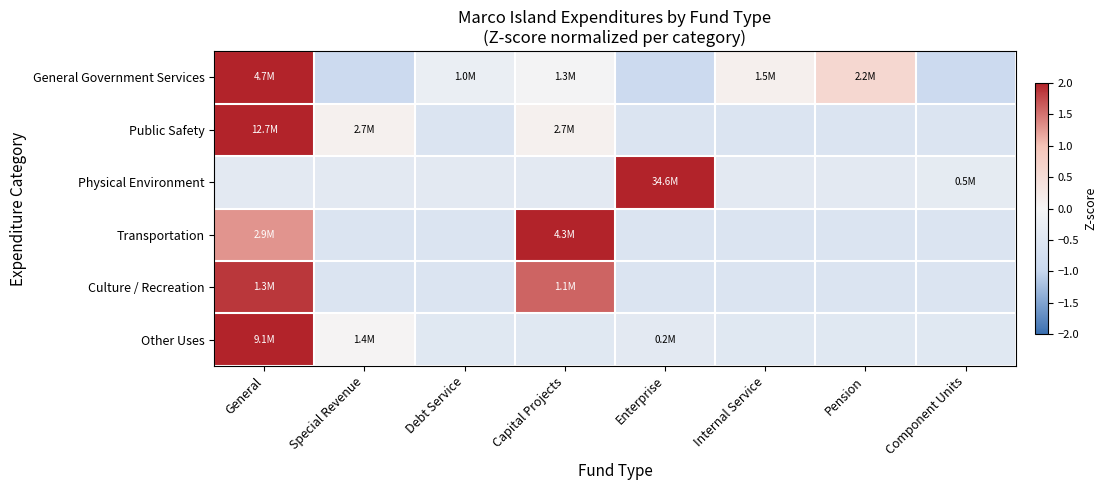

At which category is the sum across all series the highest?

General